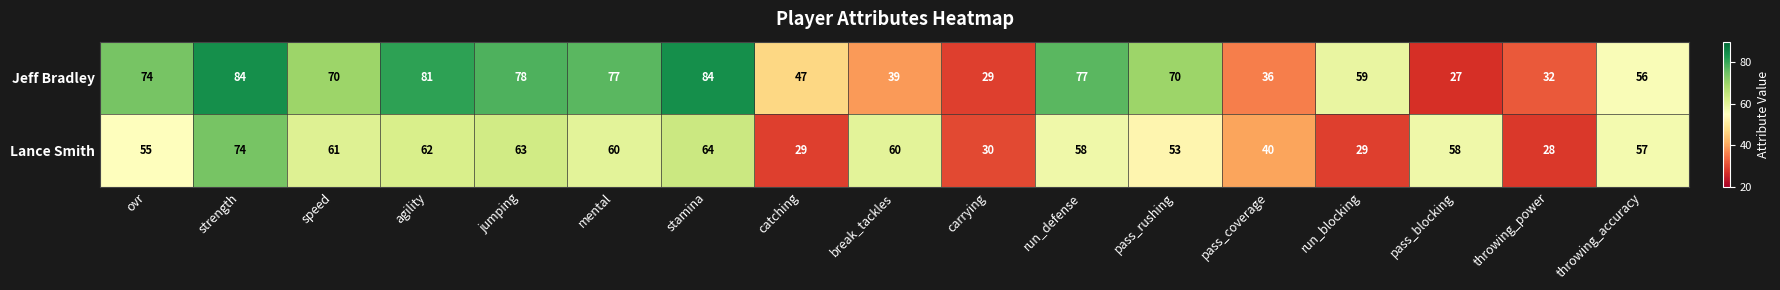

The Jeff Bradley series shows 30 at throwing_accuracy. True or false?

False